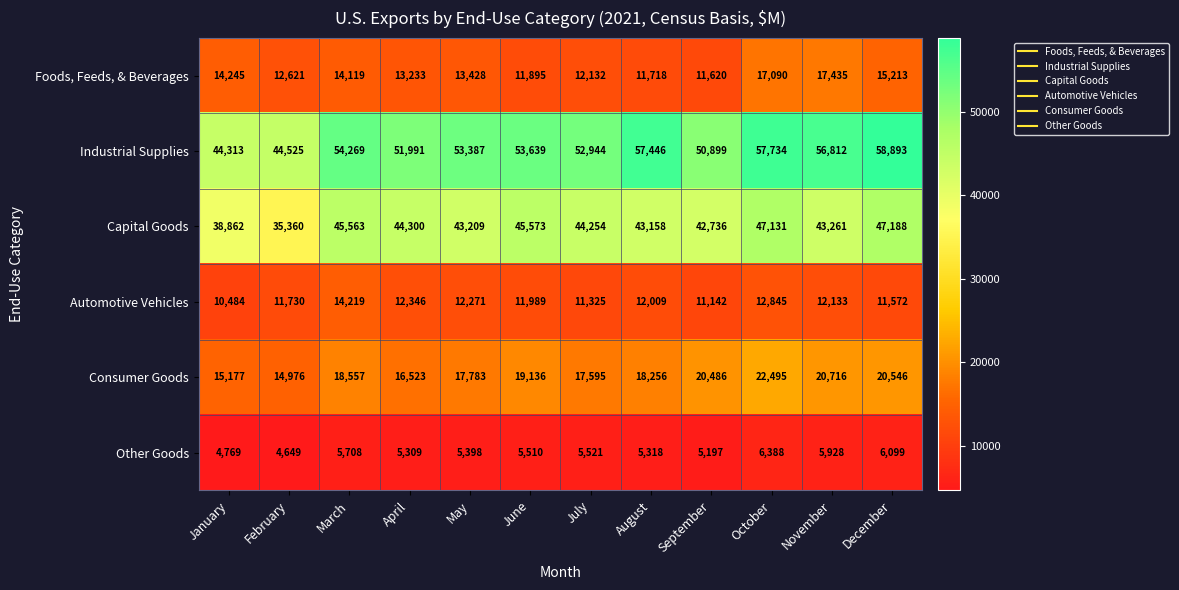

What is the total value across all series at August?

147905